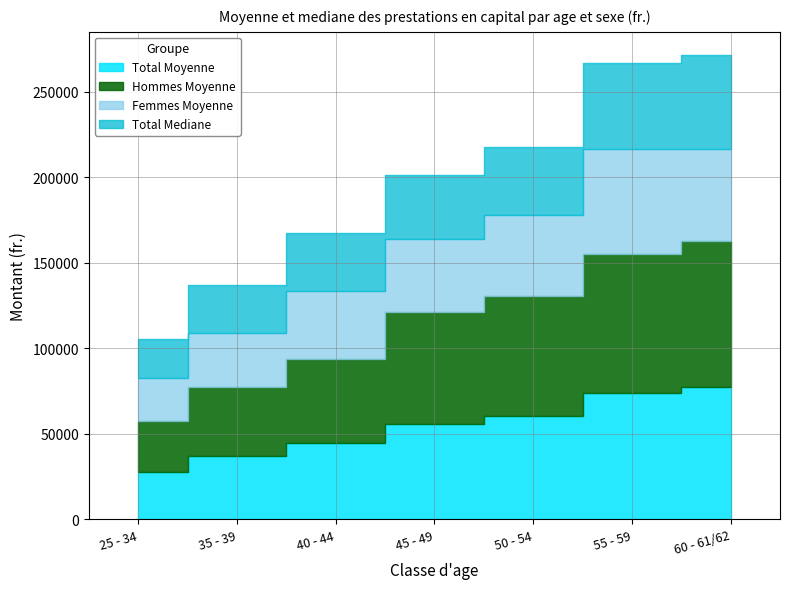

What is the approximate value of Total Mediane at 25 - 34?

23199.5